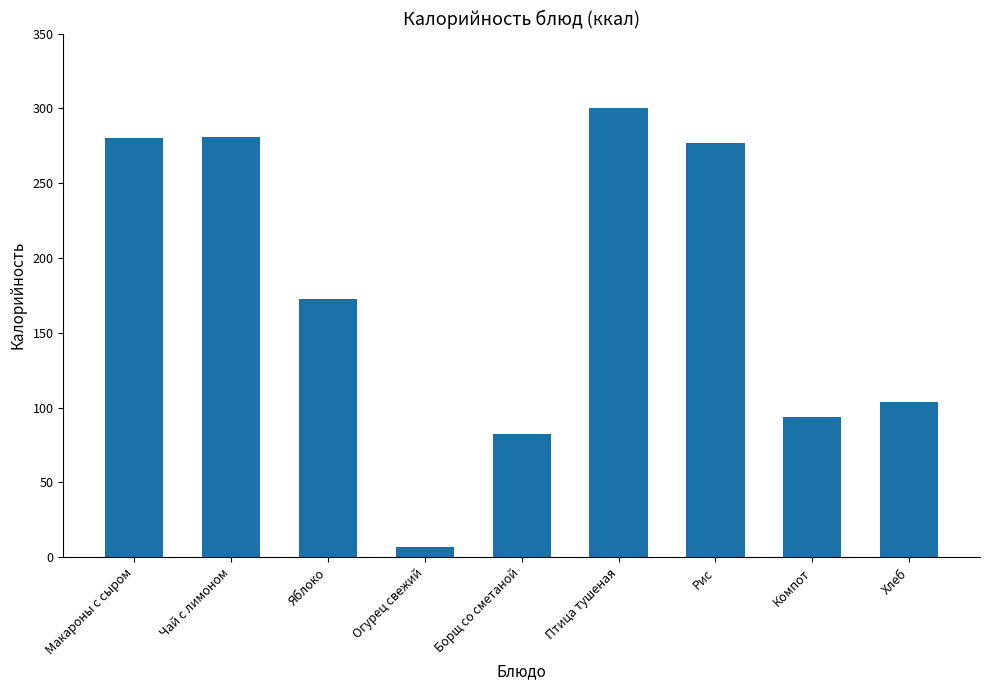

What is the label of the 3rd bar from the left?

Яблоко